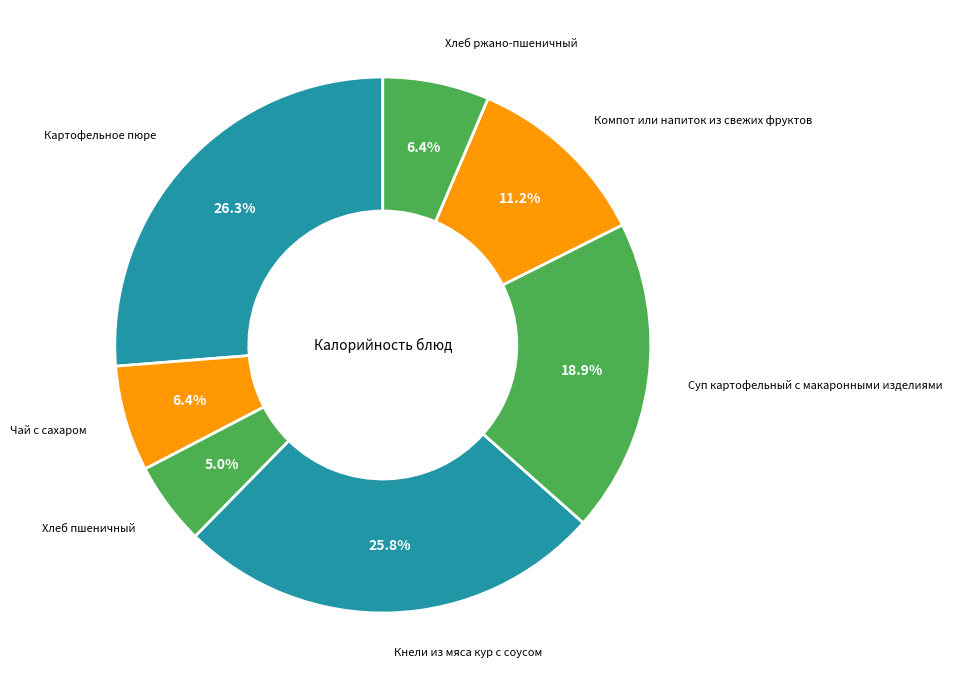

Which category has the smallest portion of the pie?

Хлеб пшеничный